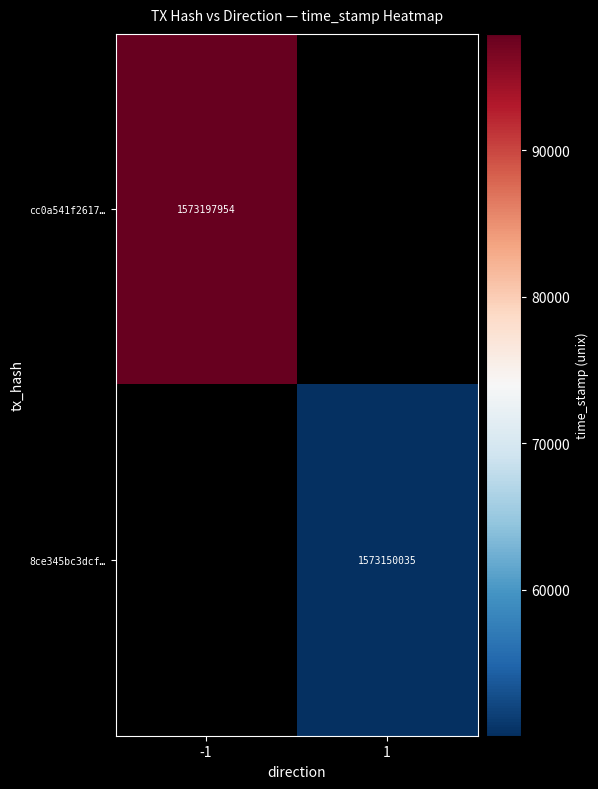

The value of 8ce345bc3dcf… at 1 is 1573150035. True or false?

True